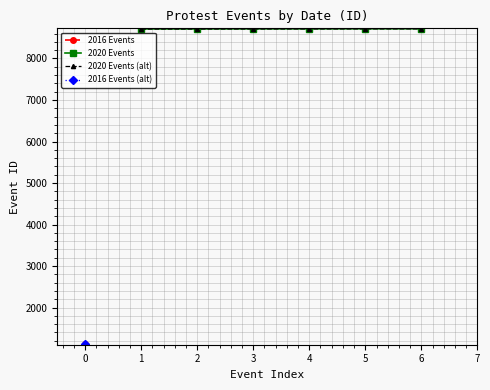

Does the chart have visible grid lines?

Yes